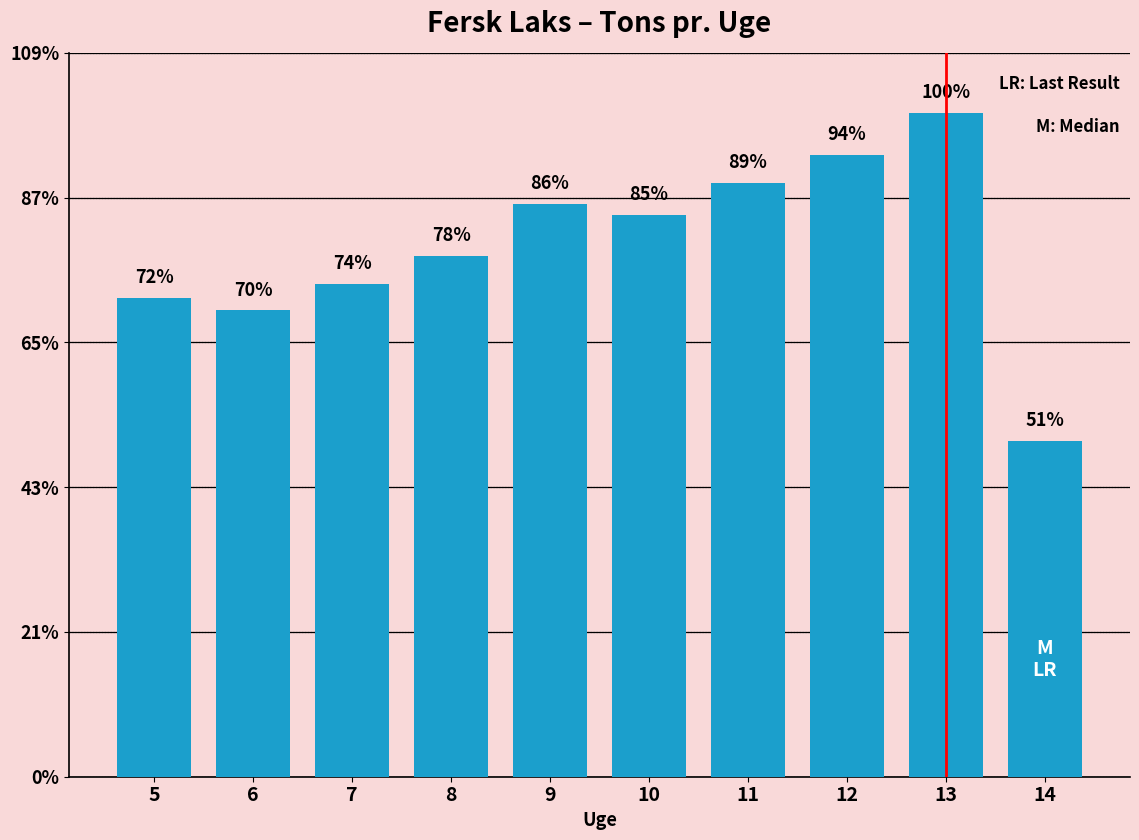

Count the number of values greater than 15525.

4